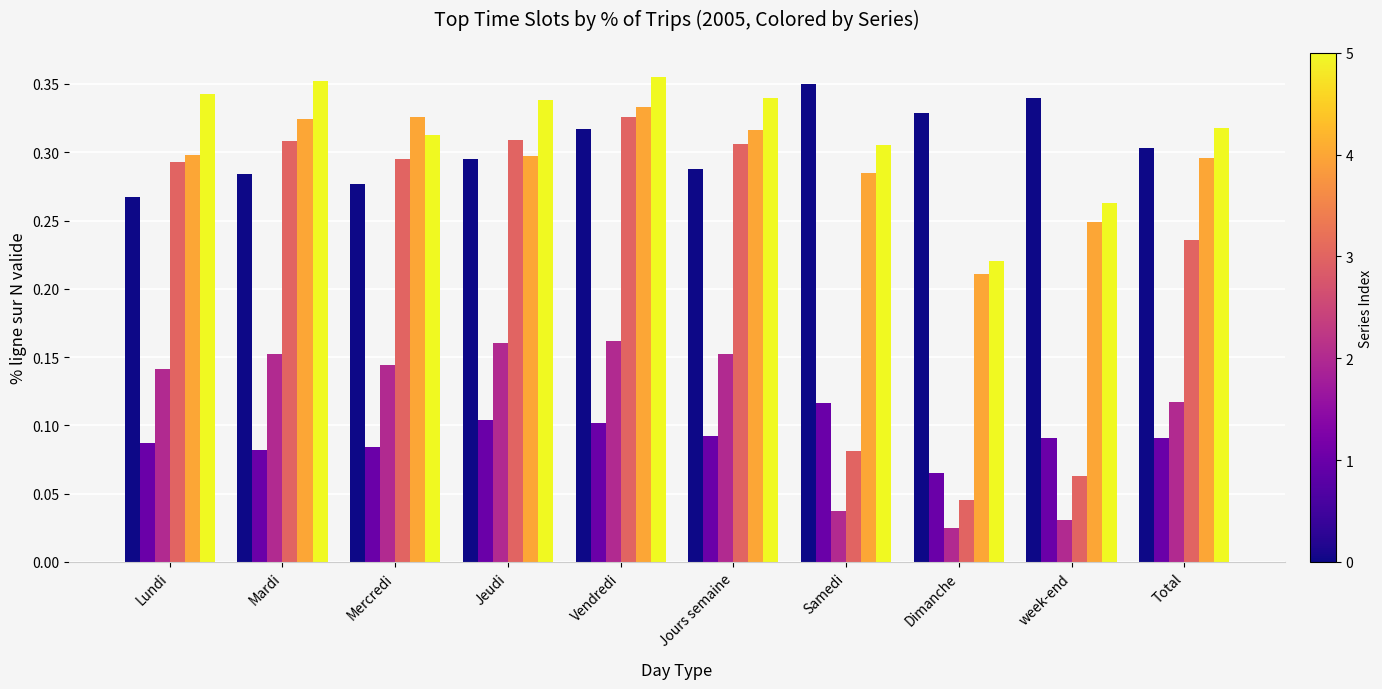

At which category is the sum across all series the highest?

Vendredi